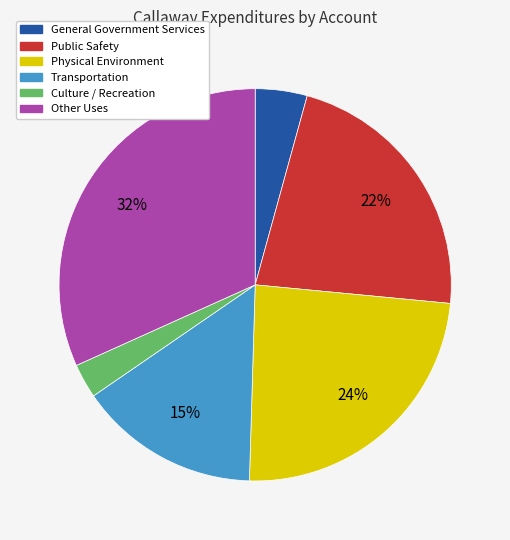

To the nearest percent, what is the average slice percentage?

17%